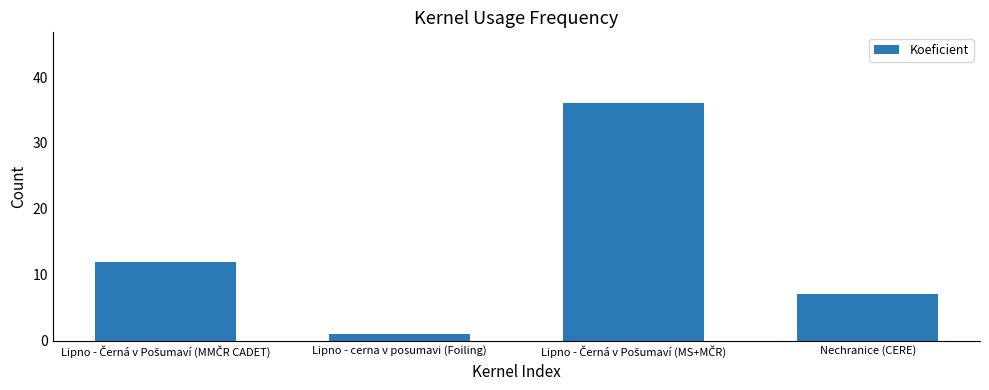

What is the value of the 2nd bar from the left?

1